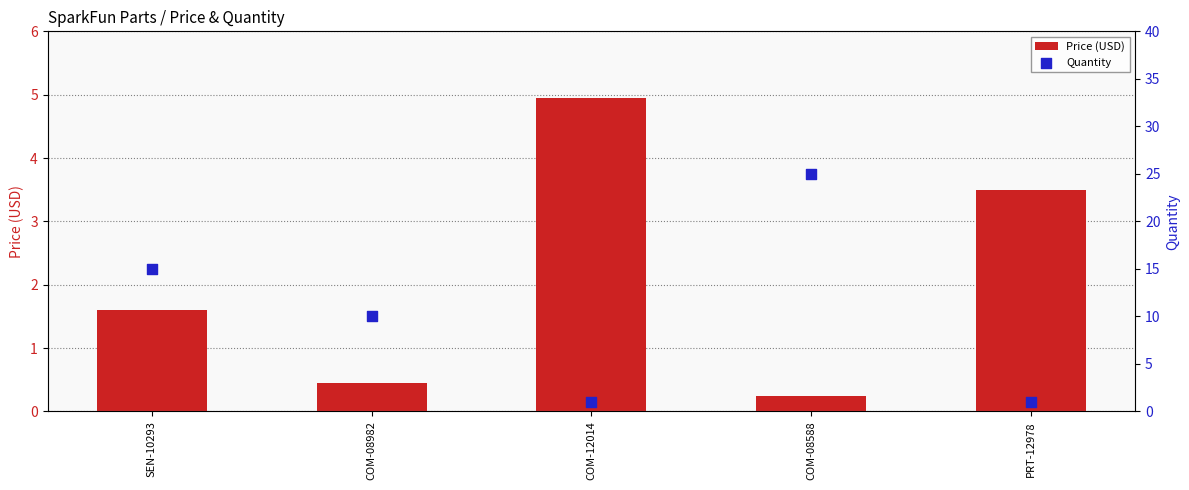

Which series contains the highest Y value?

Quantity